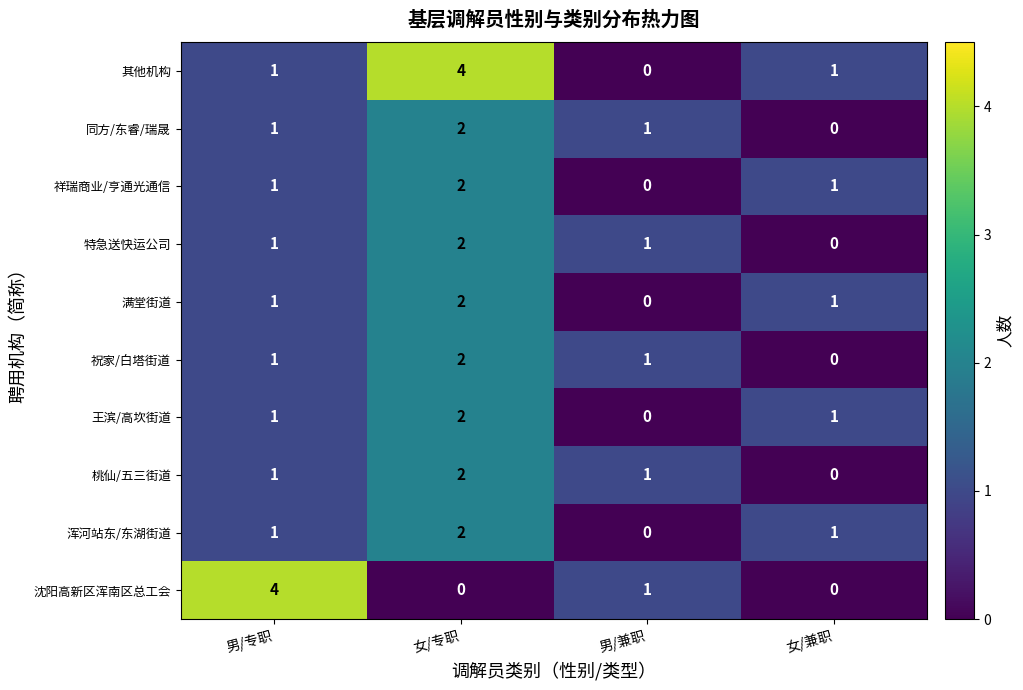

How many 沈阳高新区浑南区总工会 values are between 0 and 4?

4